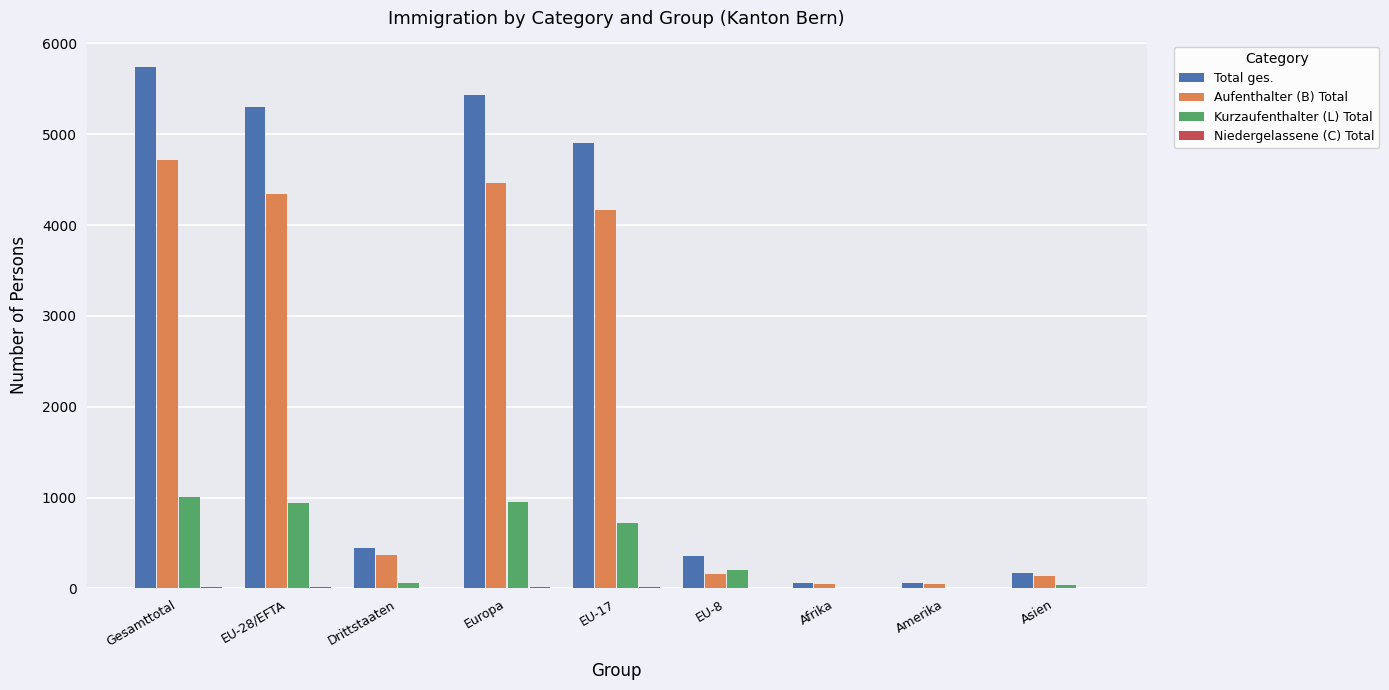

At which category does the chart reach its peak across all series?

Gesamttotal